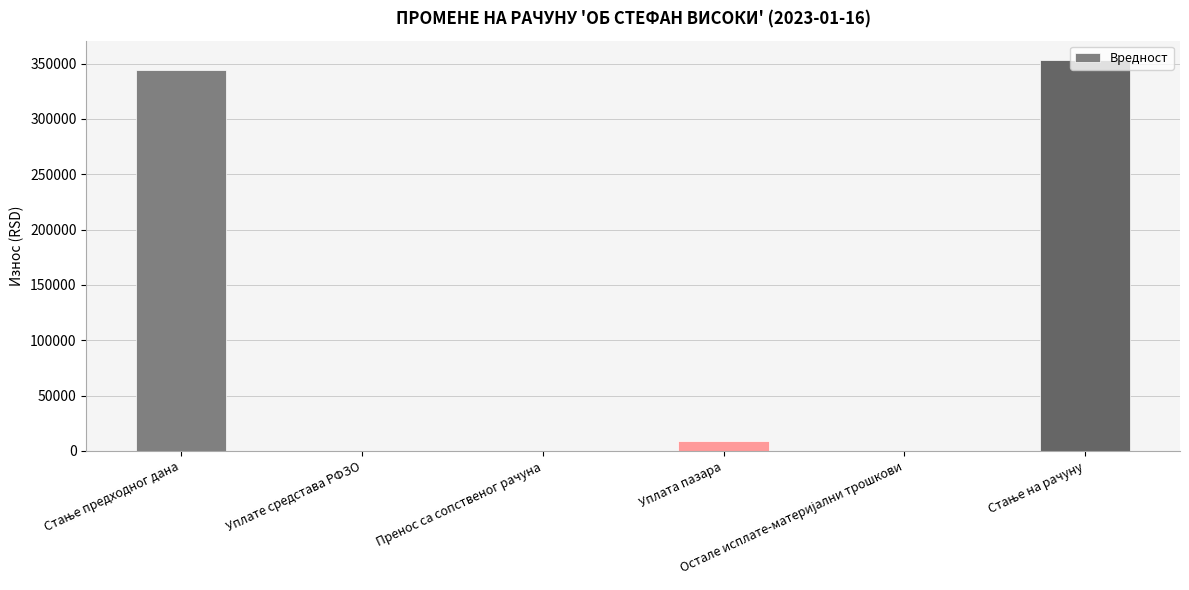

What is the sum of all values?

706191.1